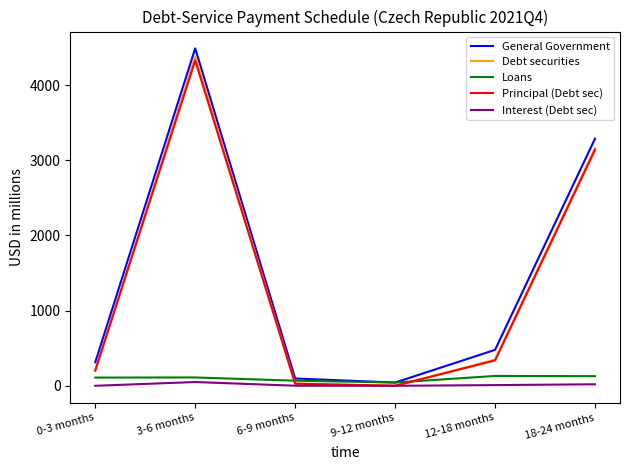

What is the total value across all series at 6-9 months?

223